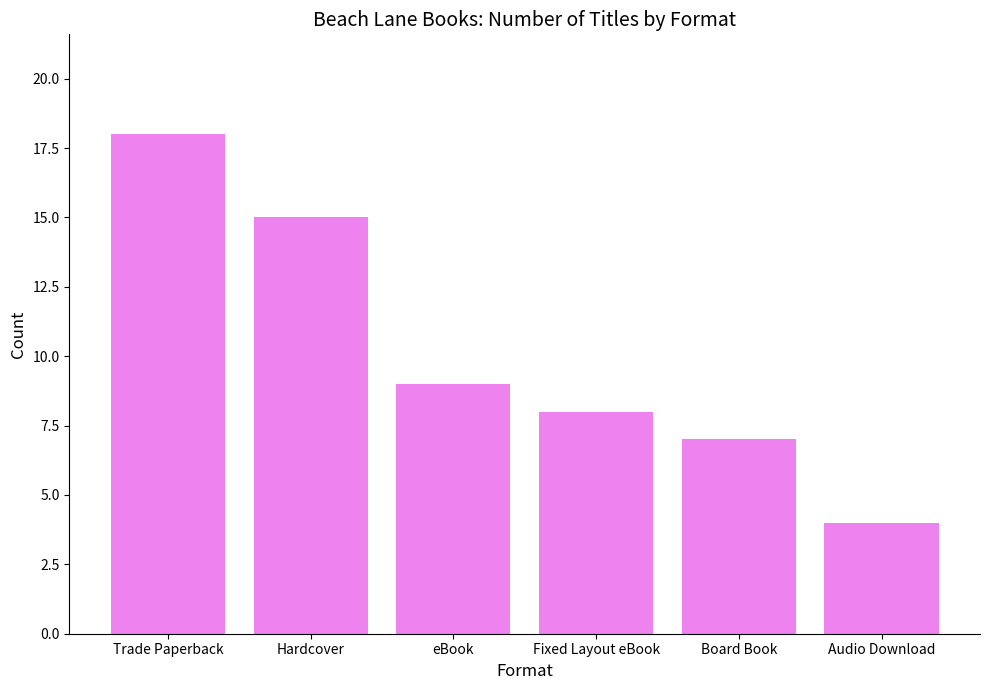

At which label is the value closest to 11?

eBook